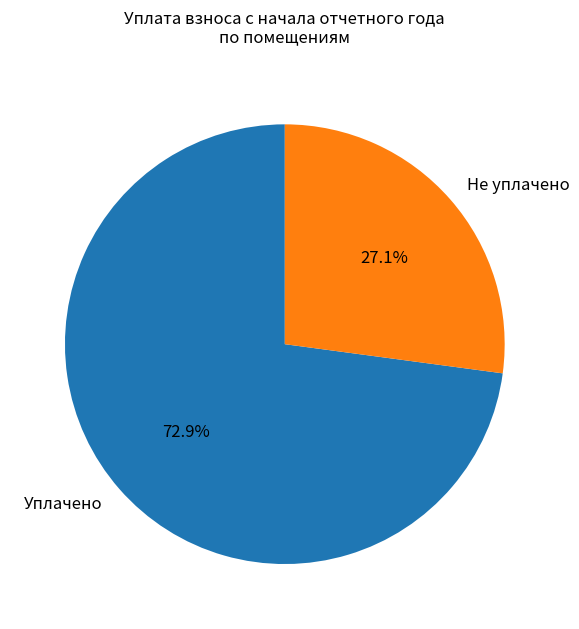

Is there any slice that represents more than half of the pie?

Yes